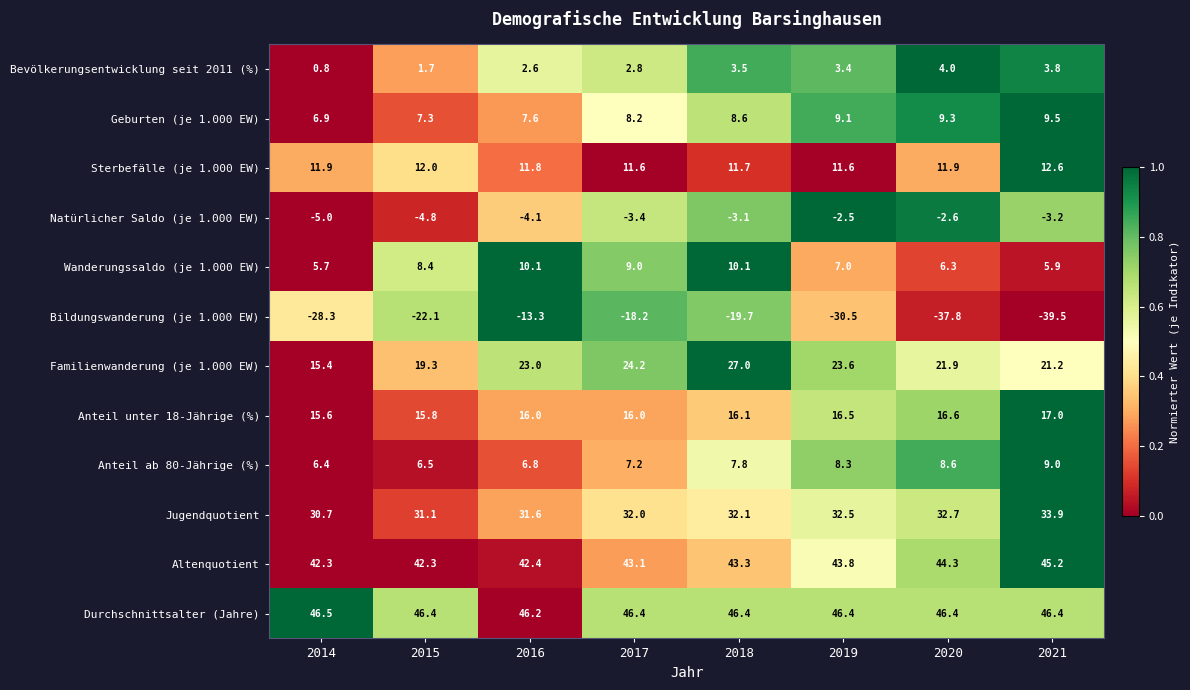

At how many categories does at least one series exceed 0?

8